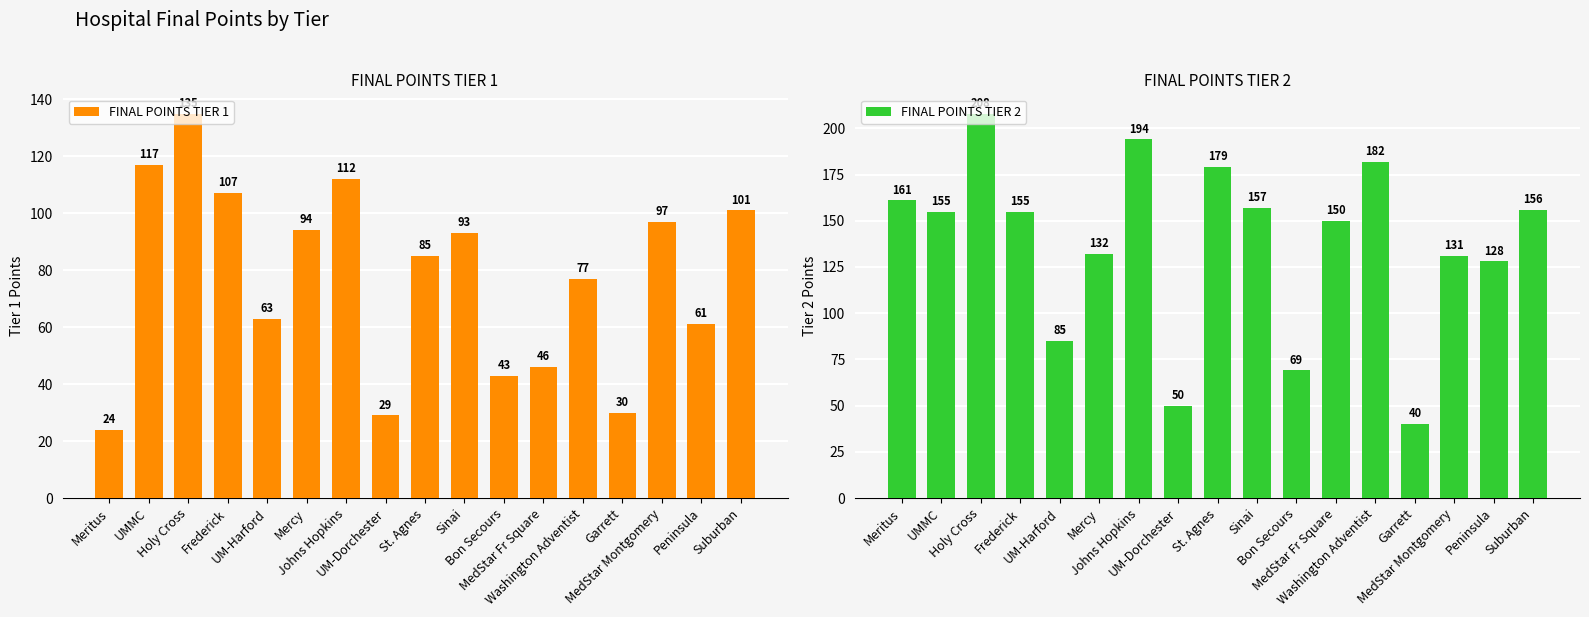

What is the spread (max minus min) of values at UM-Dorchester?

21